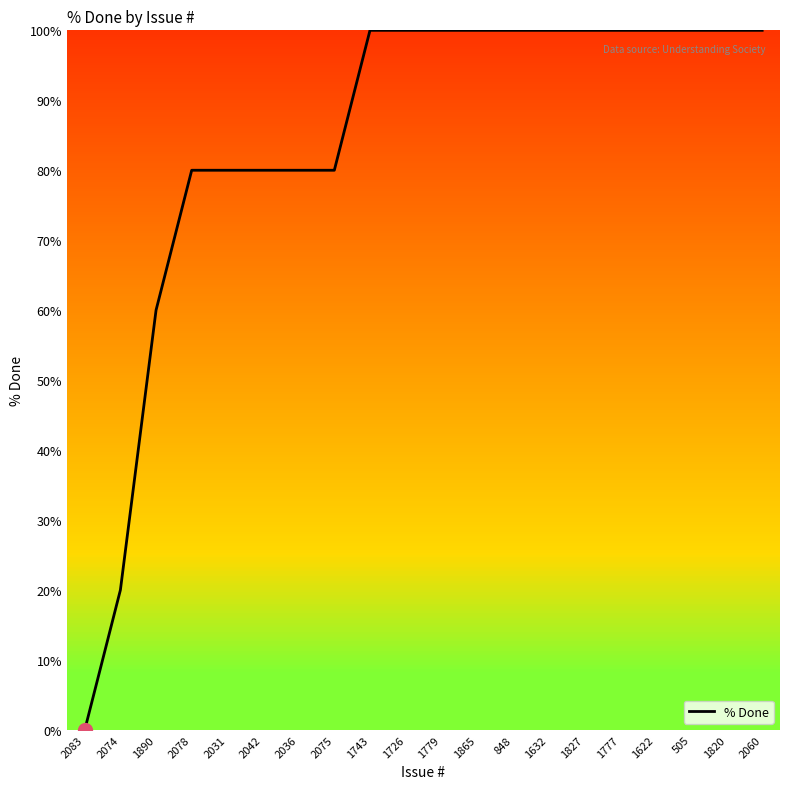

Is this an area chart (filled region under the line)?

No